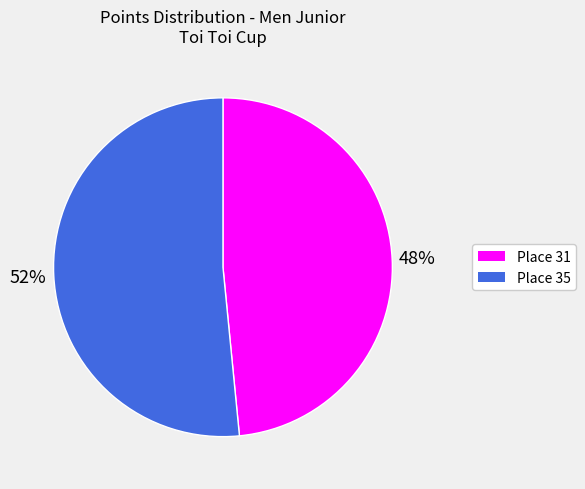

Which slice is the largest?

Place 35